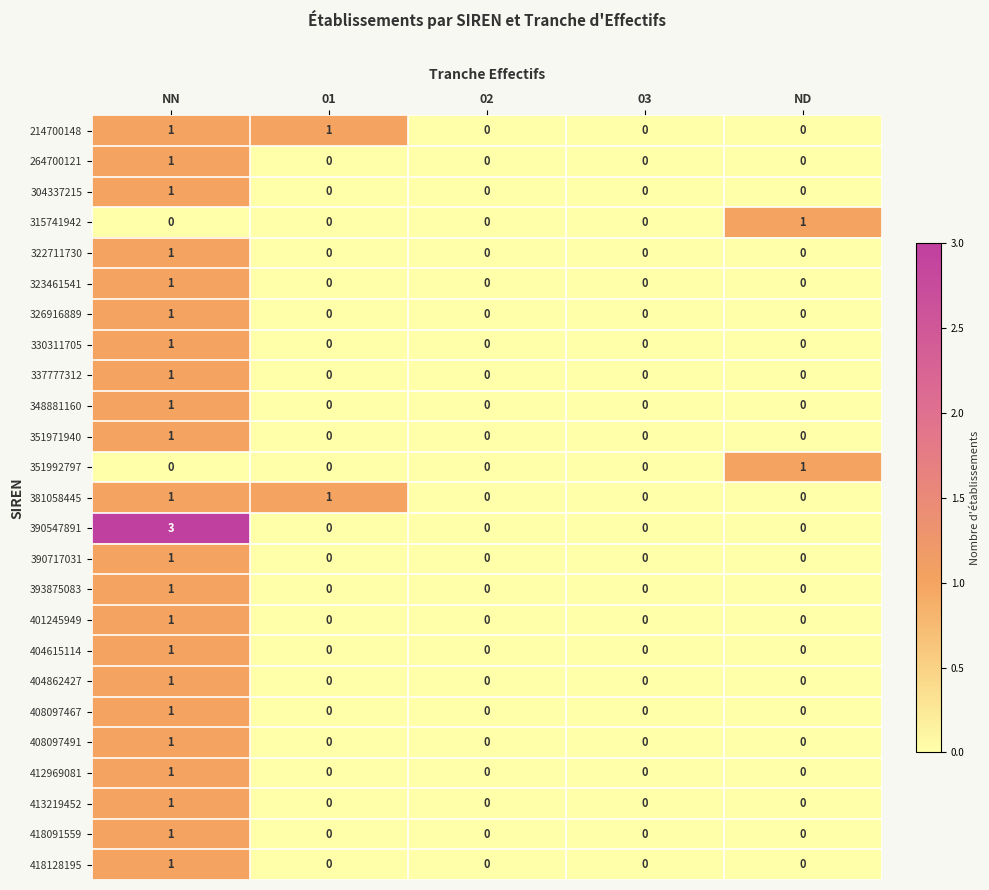

How many 337777312 values are between 0 and 1?

5